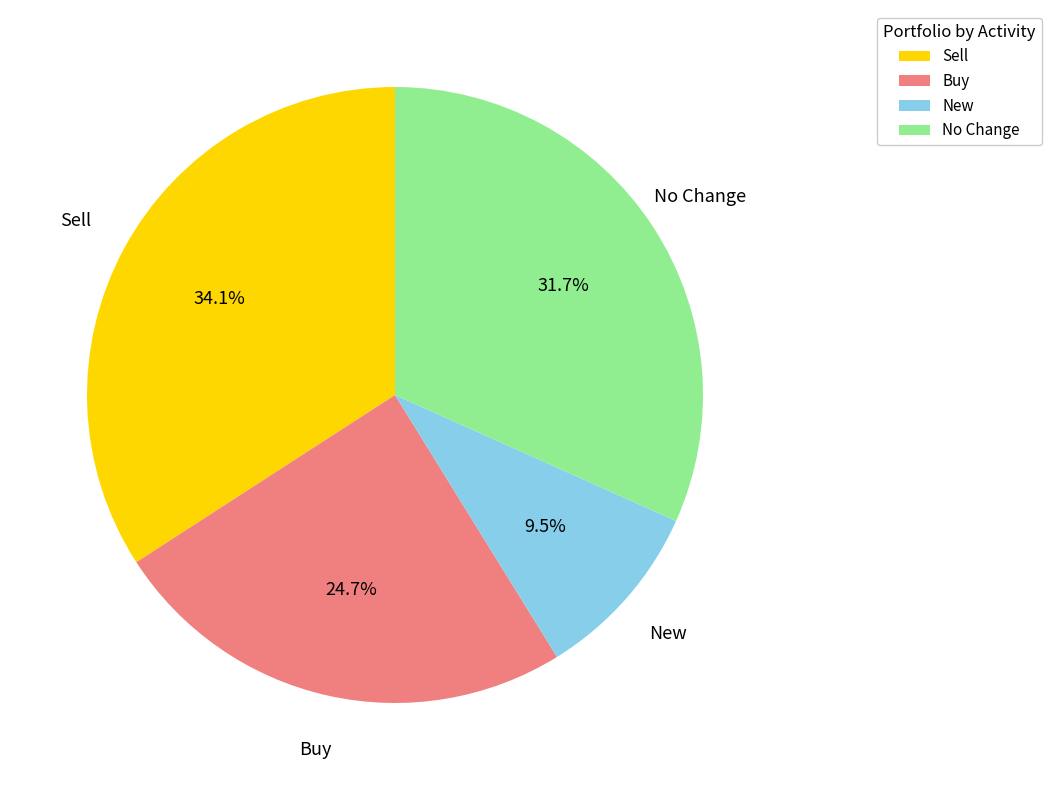

Is there a majority slice in this chart?

No